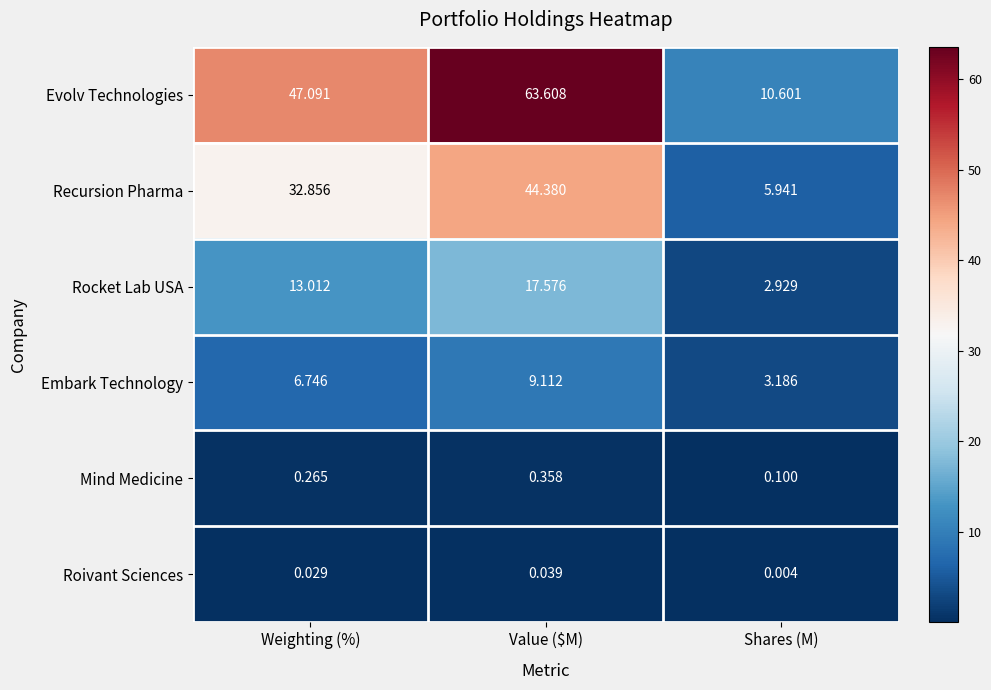

Which series has the largest range (max minus min)?

Evolv Technologies